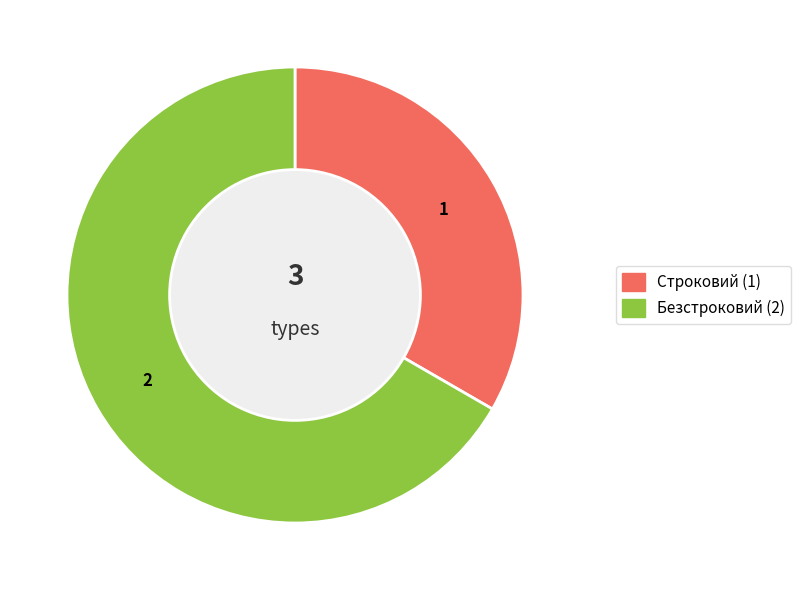

How many segments does this pie chart have?

2